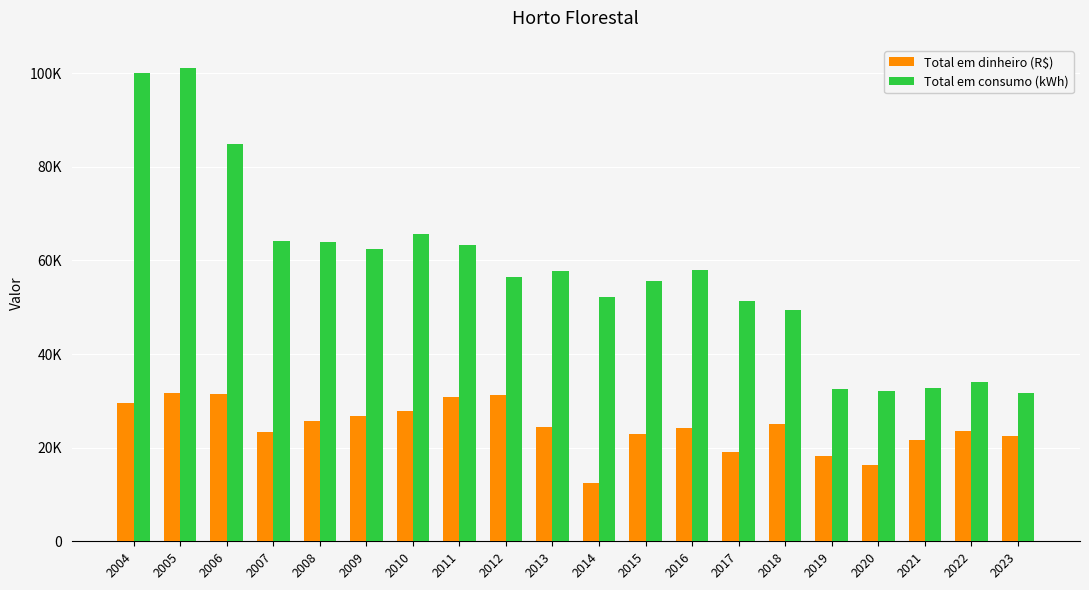

Are the bars horizontal?

No